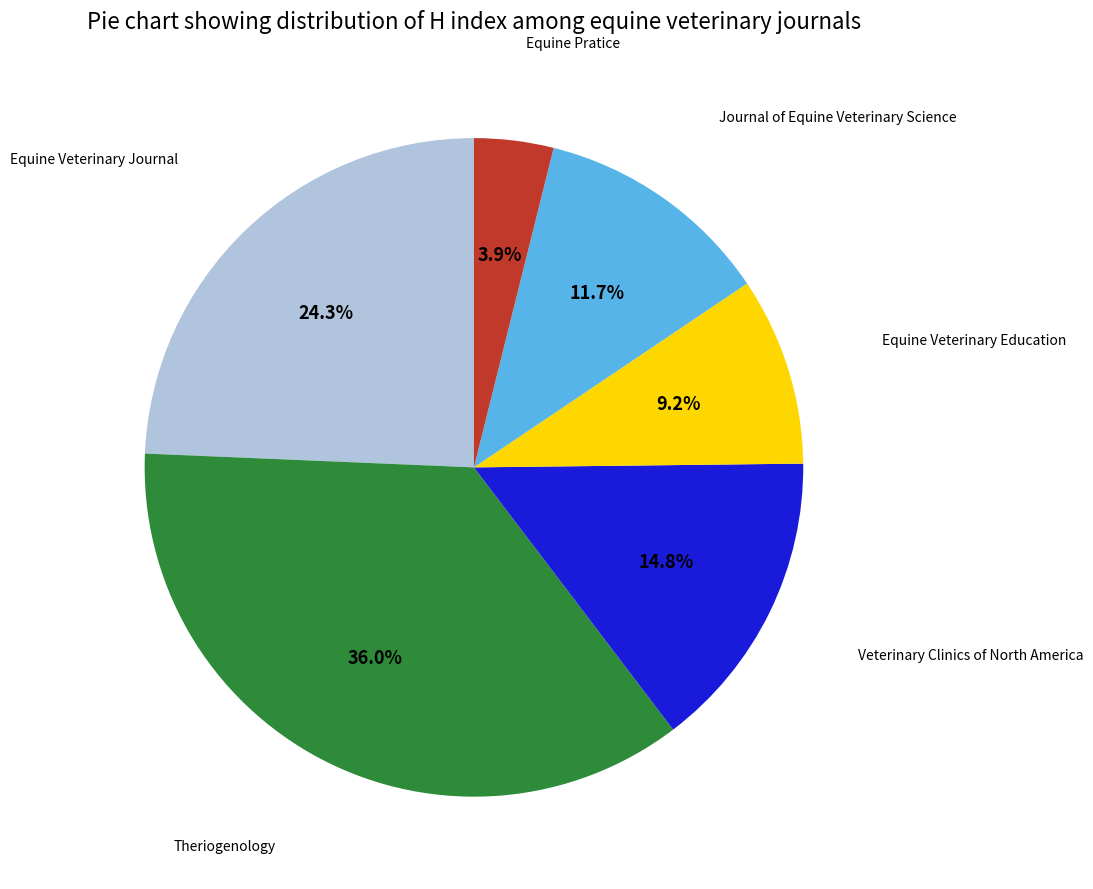

Does any single category account for the majority?

No